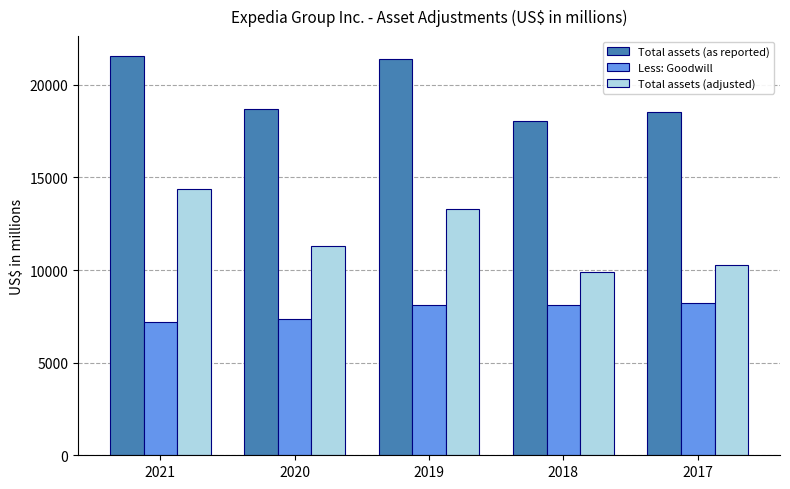

Which series has the widest spread of values?

Total assets (adjusted)